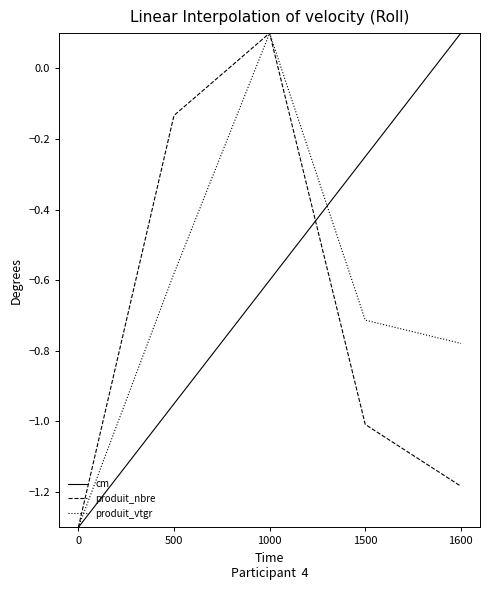

What is the spread (max minus min) of values at 500?

0.8